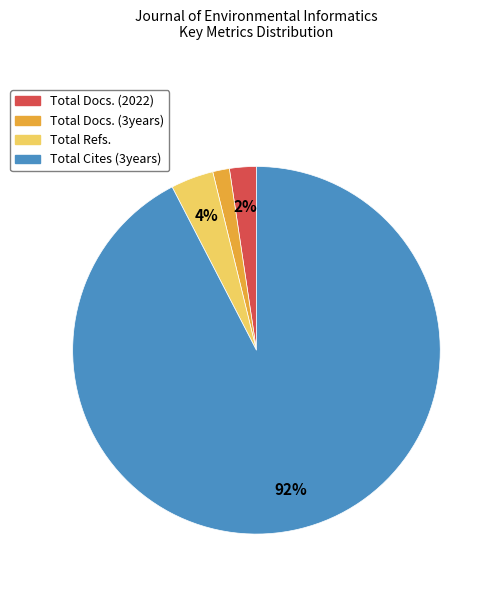

Is Total Docs. (2022) the majority of the pie?

No